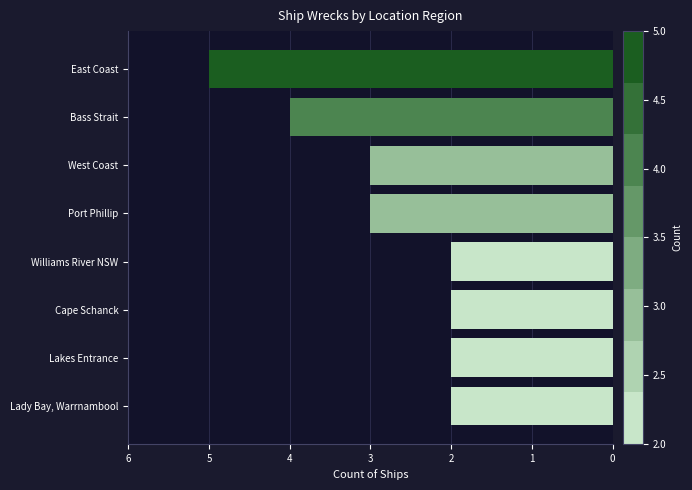

Does the chart contain any negative values?

Yes